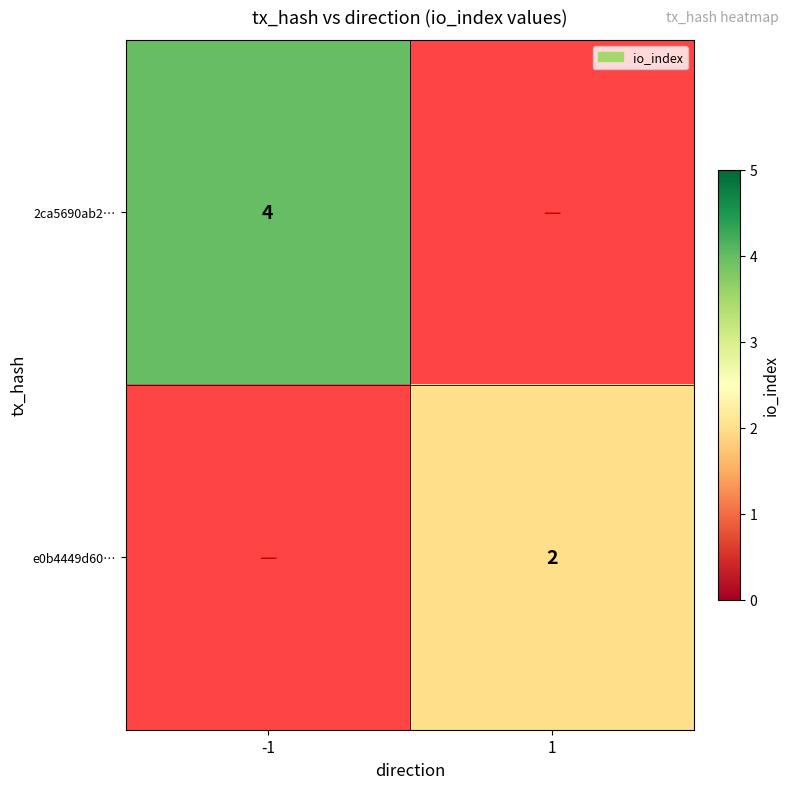

The 2ca5690ab2… series shows 4 at -1. True or false?

True